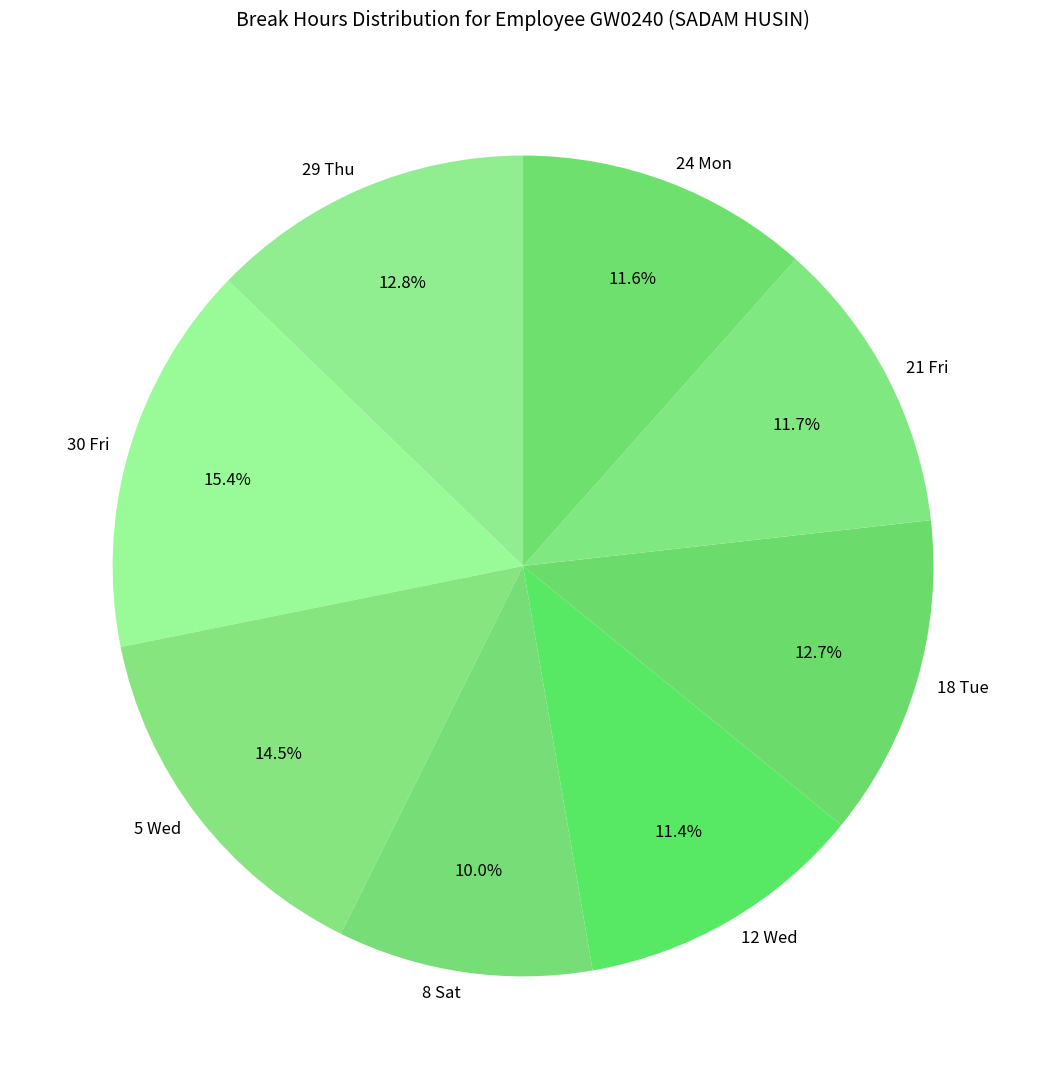

Which slice is the largest?

30 Fri